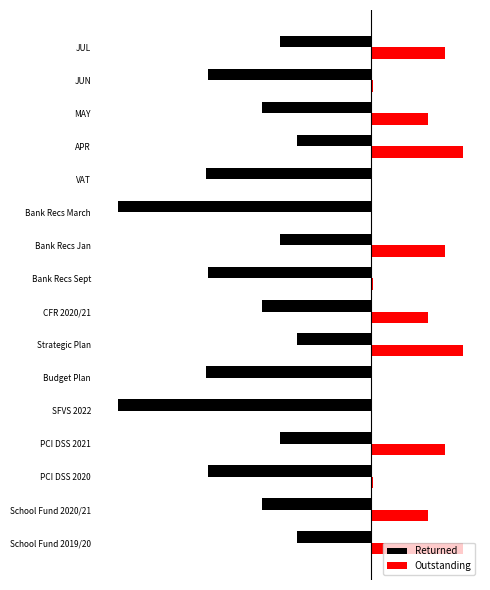

Rank the series by their maximum value, from highest to lowest.

Outstanding, Returned